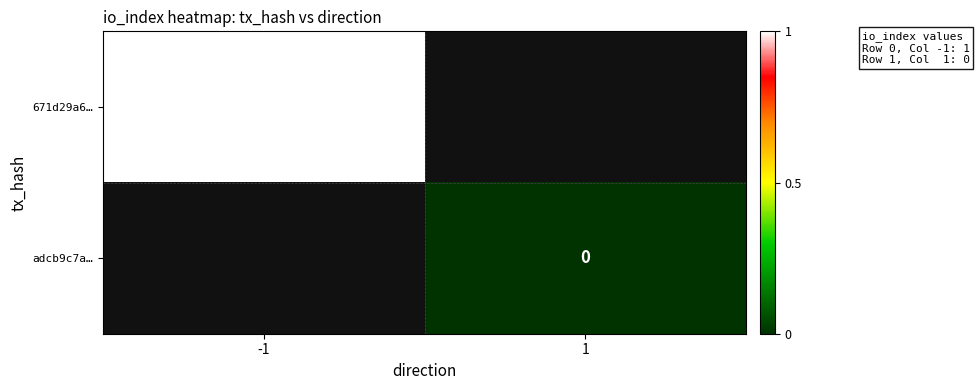

The 671d29a6… series shows 1 at -1. True or false?

True